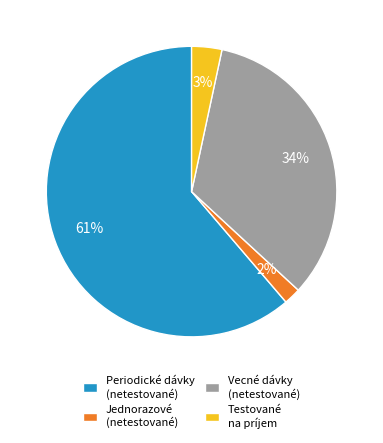

To the nearest percent, what is the average slice percentage?

25%